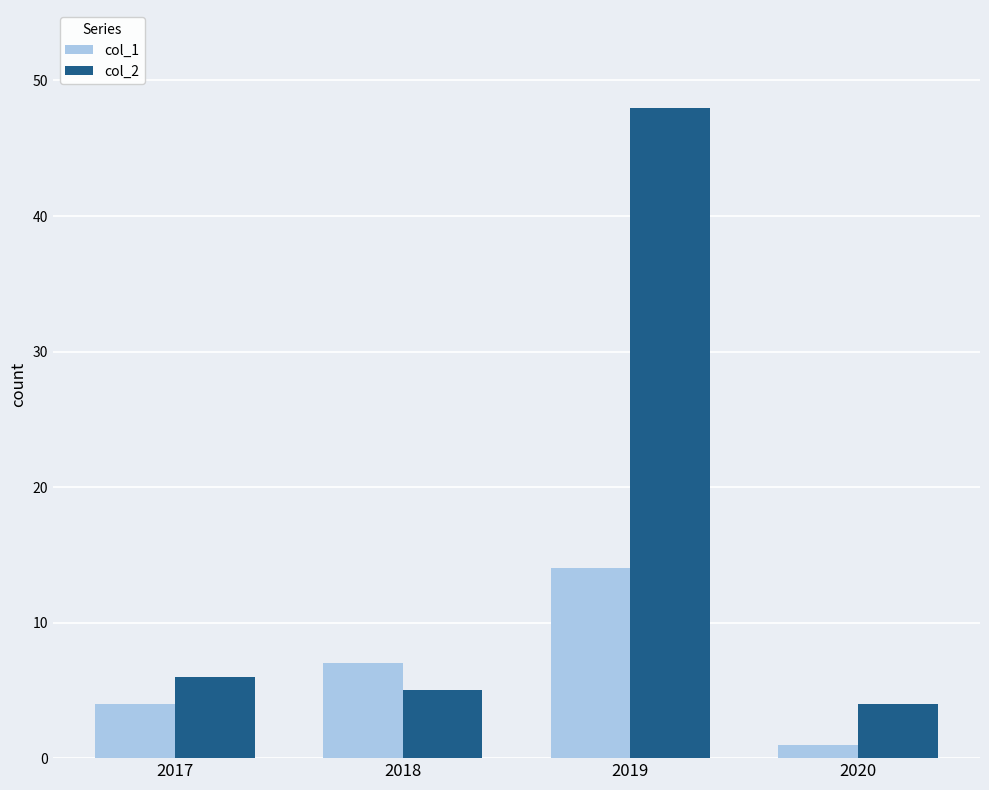

True or false: col_2 has a value of 6 at 2017.

True